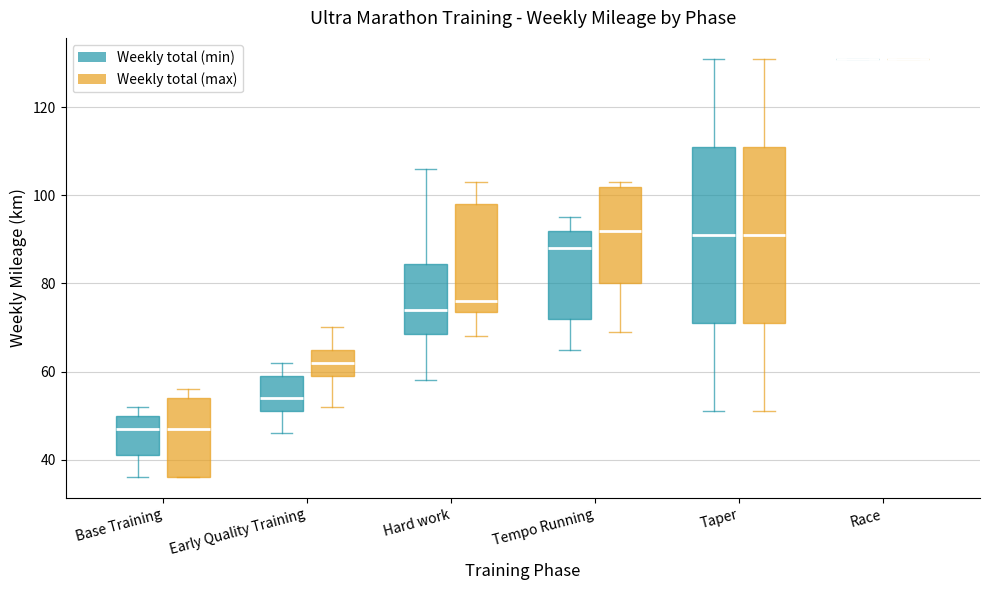

Reading left to right, read every box against the y-axis: the position of its median line, the range the box covers, and the ends of its whiskers. The values are not printed on the chart, so give them approximately, as read against the axis.

Base Training (Weekly total (min)): median 48, box 42 to 50, whiskers 36 to 52
Base Training (Weekly total (max)): median 48, box 36 to 54, whiskers 36 to 56
Early Quality Training (Weekly total (min)): median 54, box 52 to 60, whiskers 46 to 62
Early Quality Training (Weekly total (max)): median 62, box 60 to 66, whiskers 52 to 70
Hard work (Weekly total (min)): median 74, box 68 to 84, whiskers 58 to 106
Hard work (Weekly total (max)): median 76, box 74 to 98, whiskers 68 to 104
Tempo Running (Weekly total (min)): median 88, box 72 to 92, whiskers 66 to 96
Tempo Running (Weekly total (max)): median 92, box 80 to 102, whiskers 70 to 104
Taper (Weekly total (min)): median 92, box 72 to 112, whiskers 52 to 132
Taper (Weekly total (max)): median 92, box 72 to 112, whiskers 52 to 132
Race (Weekly total (min)): box collapsed to a line at 132, whiskers 132 to 132
Race (Weekly total (max)): box collapsed to a line at 132, whiskers 132 to 132